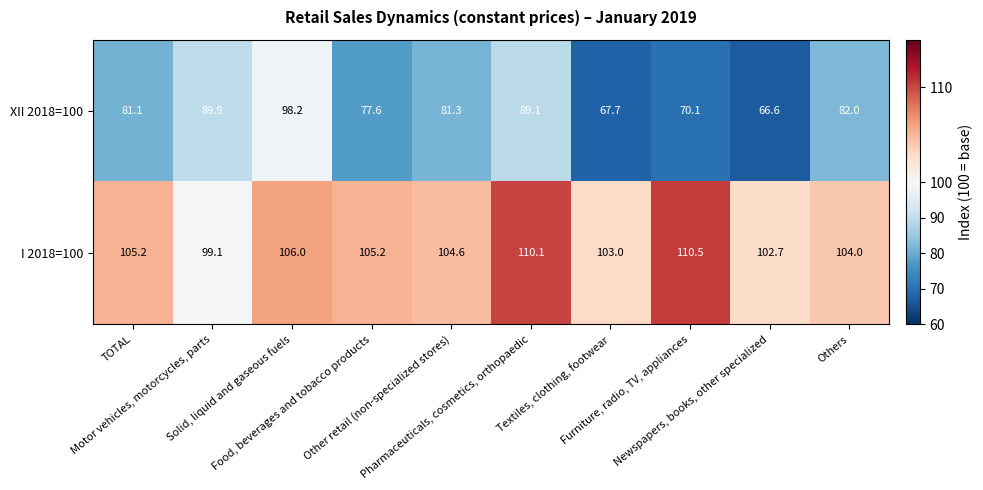

List the series in order of their overall mean, lowest first.

XII 2018=100, I 2018=100